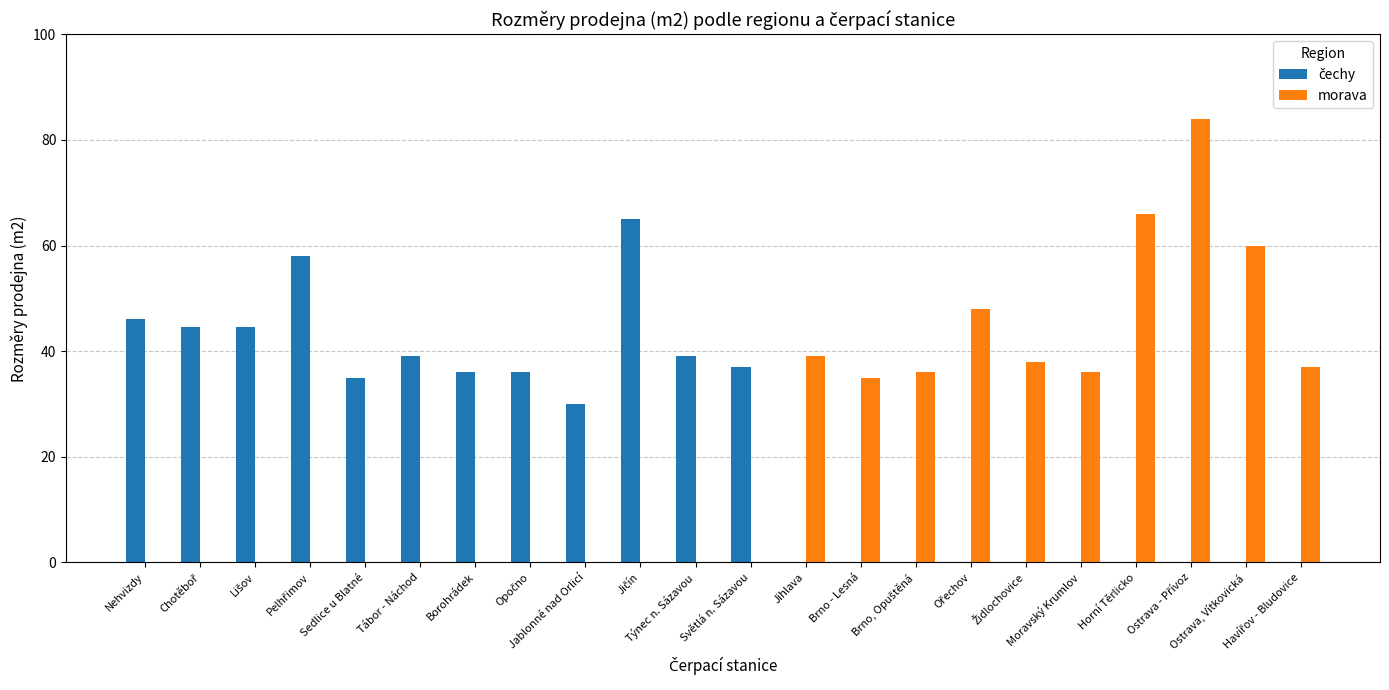

Reading left to right, extract all data points from this chart.

čechy: Nehvizdy=46.0	Chotěboř=44.5	Lišov=44.5	Pelhřimov=58.0	Sedlice u Blatné=35.0	Tábor - Náchod=39.0	Borohrádek=36.0	Opočno=36.0	Jablonné nad Orlicí=30.0	Jičín=65.0	Týnec n. Sázavou=39.0	Světlá n. Sázavou=37.0	Jihlava=0.0	Brno - Lesná=0.0	Brno, Opuštěná=0.0	Ořechov=0.0	Židlochovice=0.0	Moravský Krumlov=0.0	Horní Těrlicko=0.0	Ostrava - Přívoz=0.0	Ostrava, Vítkovická=0.0	Havířov - Bludovice=0.0
morava: Nehvizdy=0.0	Chotěboř=0.0	Lišov=0.0	Pelhřimov=0.0	Sedlice u Blatné=0.0	Tábor - Náchod=0.0	Borohrádek=0.0	Opočno=0.0	Jablonné nad Orlicí=0.0	Jičín=0.0	Týnec n. Sázavou=0.0	Světlá n. Sázavou=0.0	Jihlava=39.0	Brno - Lesná=35.0	Brno, Opuštěná=36.0	Ořechov=48.0	Židlochovice=38.0	Moravský Krumlov=36.0	Horní Těrlicko=66.0	Ostrava - Přívoz=84.0	Ostrava, Vítkovická=60.0	Havířov - Bludovice=37.0